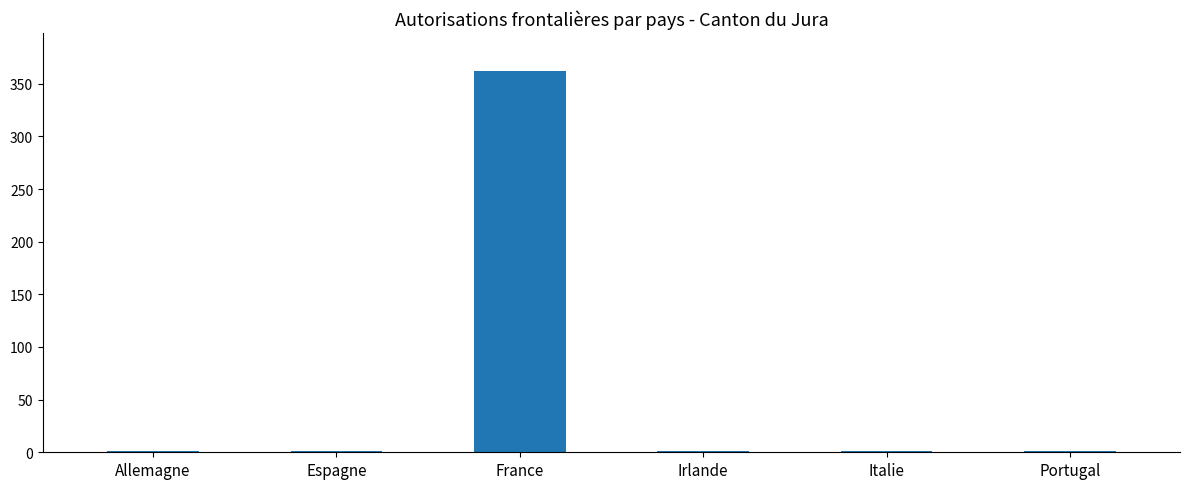

What is the sum of all values?

367